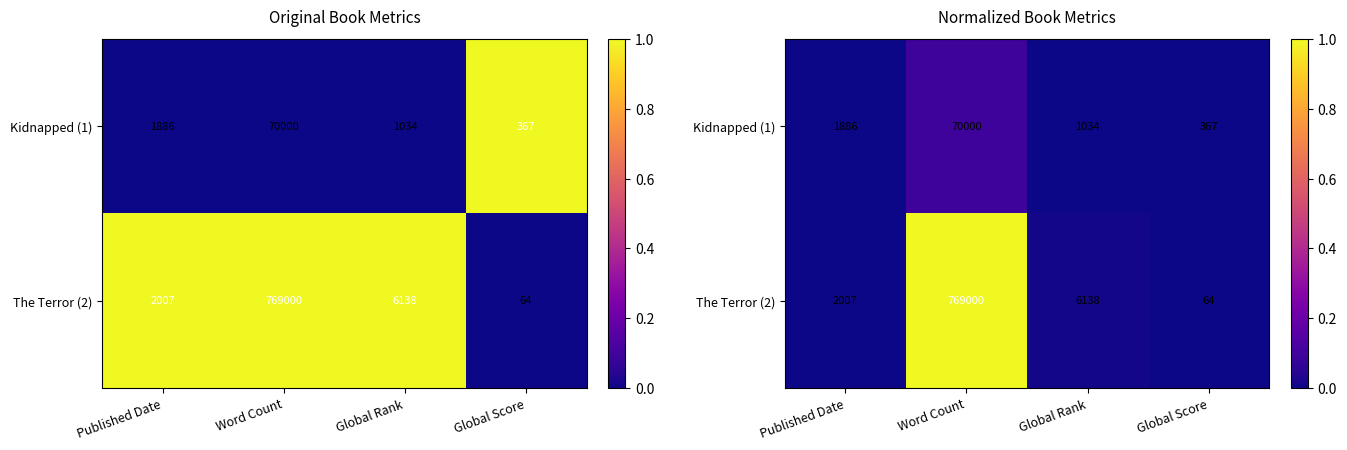

How many categories are shown in the chart?

4